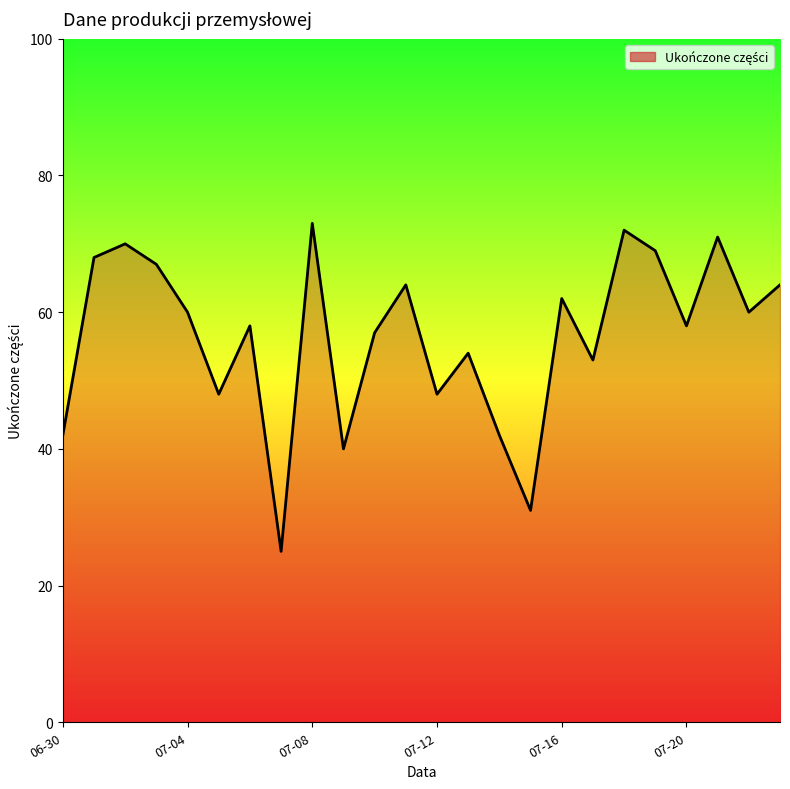

What is the maximum value shown in the chart?

73